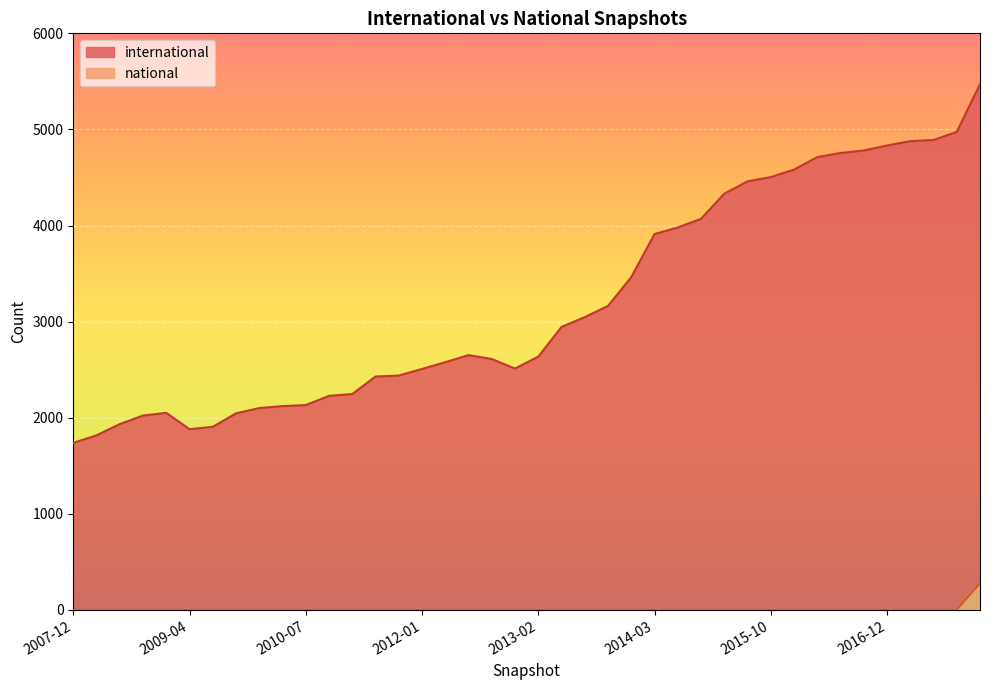

The value of international at 2010-11-17 is 447. True or false?

False